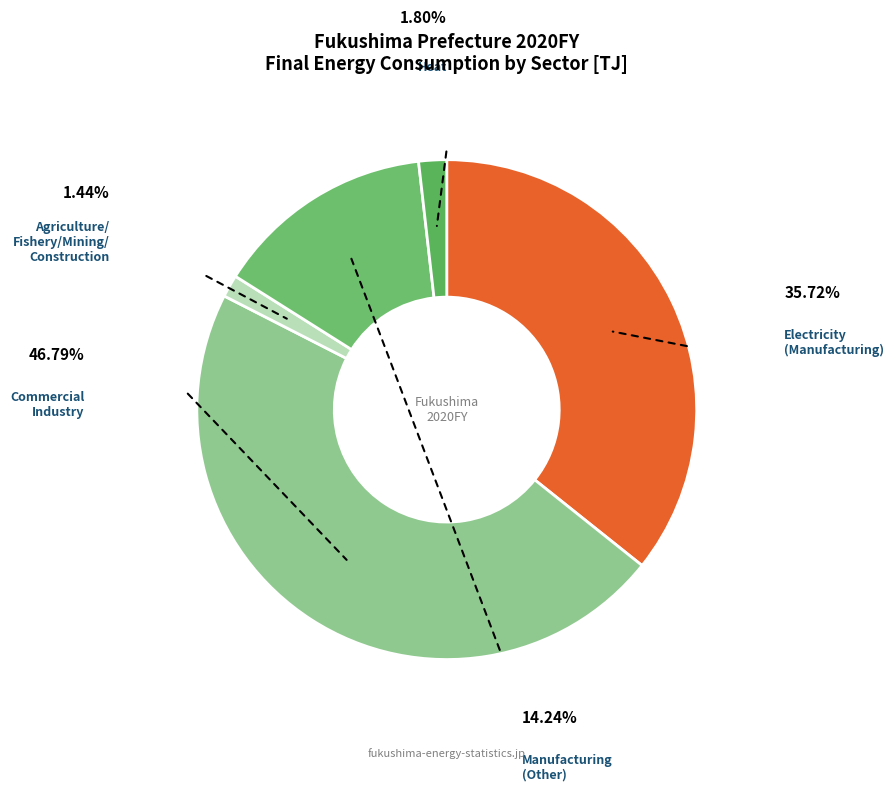

Combined, do Agriculture/Fishery/Mining/Construction and Heat account for over 50%?

No